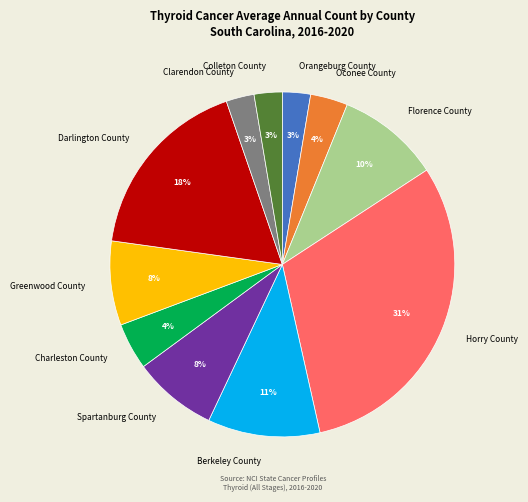

Combined, do Oconee County and Charleston County account for over 50%?

No